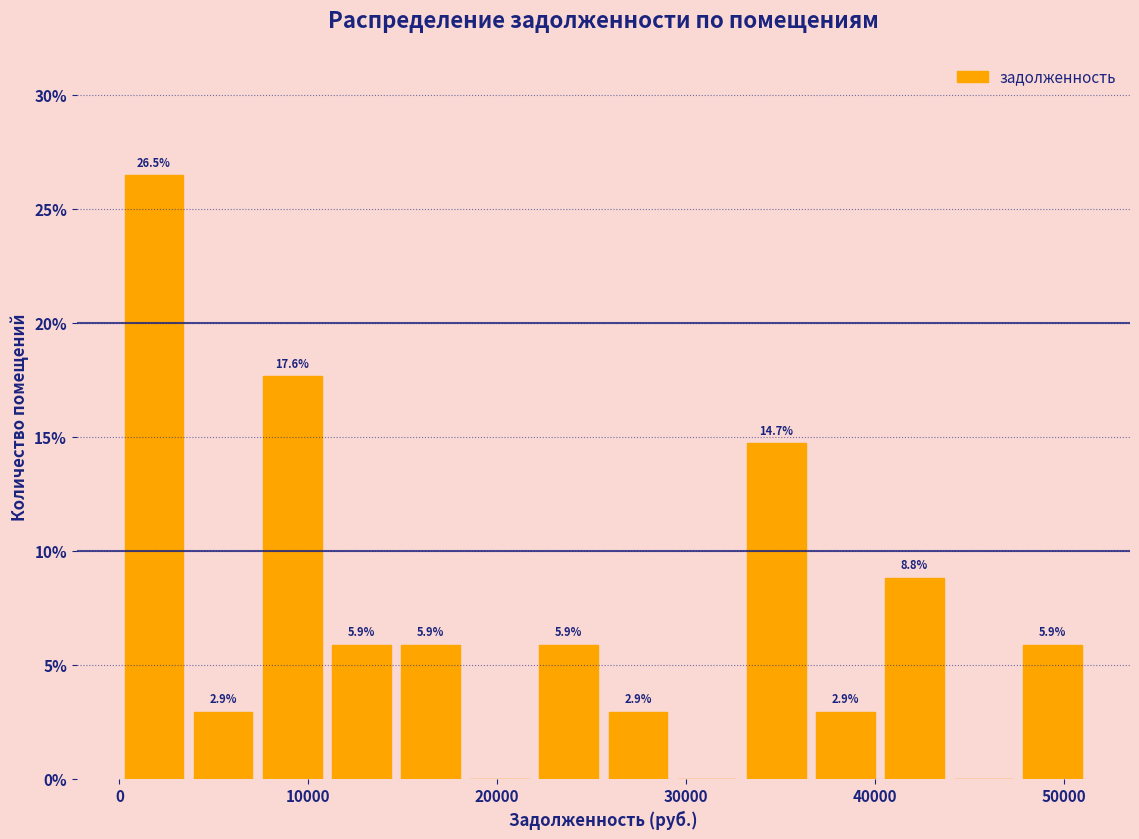

Around what value on the x-axis is the tallest bar? Give the approximate position of its centre, as read against the axis.

2000